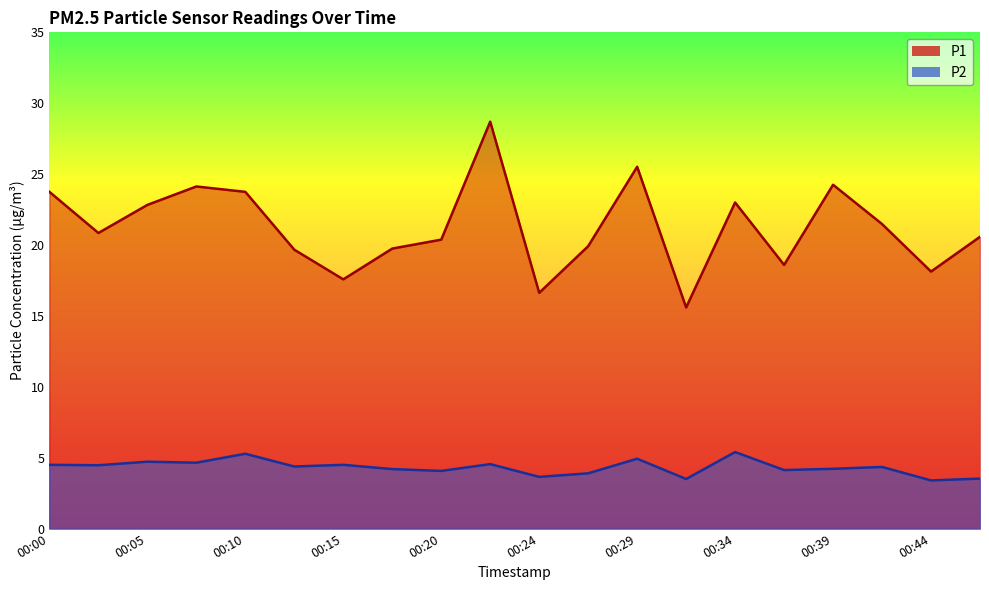

List the labels in order of P2 value, smallest first.

00:44, 00:32, 00:47, 00:24, 00:27, 00:20, 00:37, 00:17, 00:39, 00:42, 00:12, 00:02, 00:00, 00:15, 00:22, 00:07, 00:05, 00:29, 00:10, 00:34